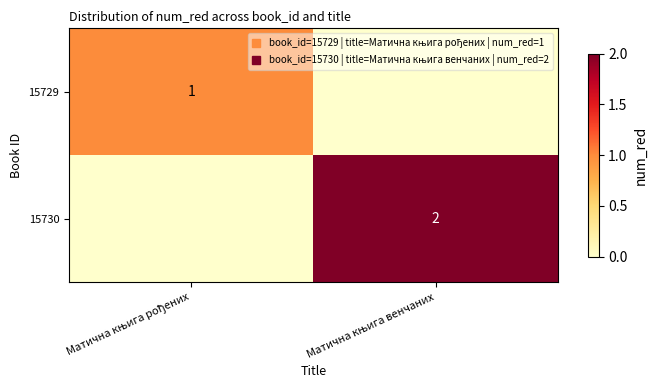

What is the highest value of the 15729 series?

1